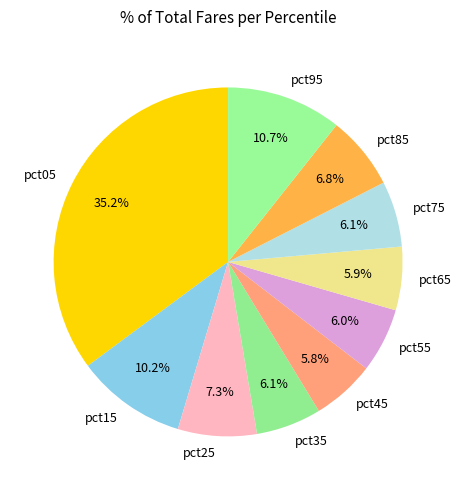

Which has a higher value, pct25 or pct15?

pct15